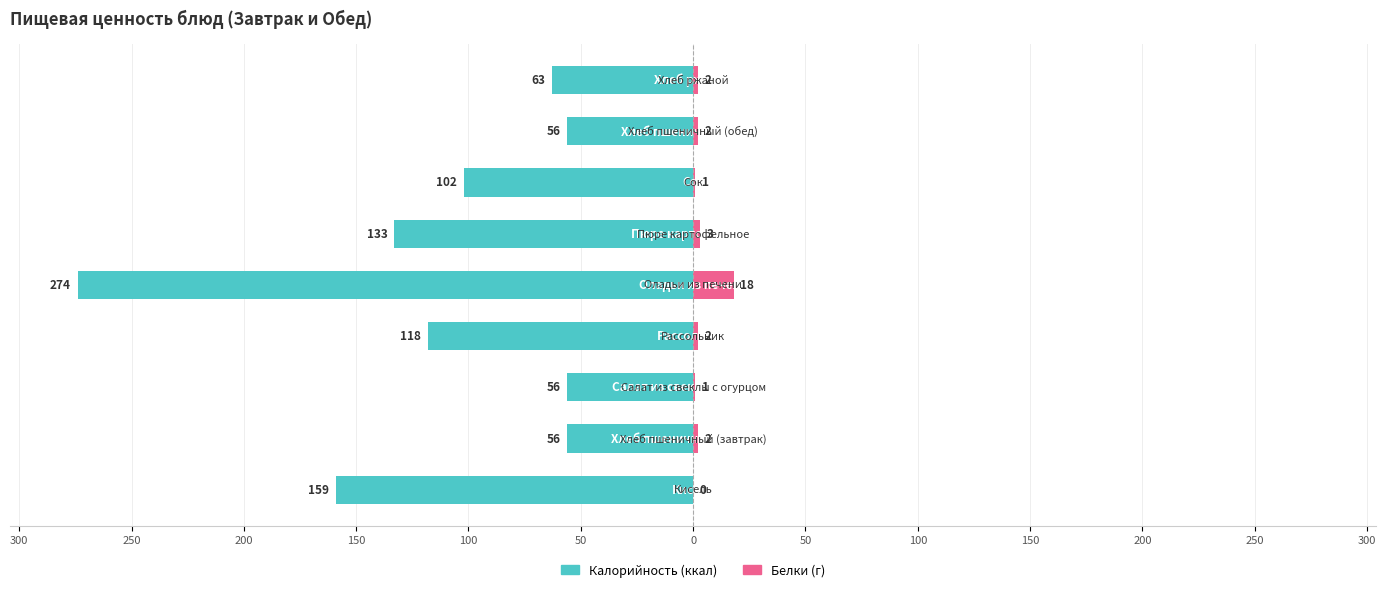

How many groups of bars are there?

9